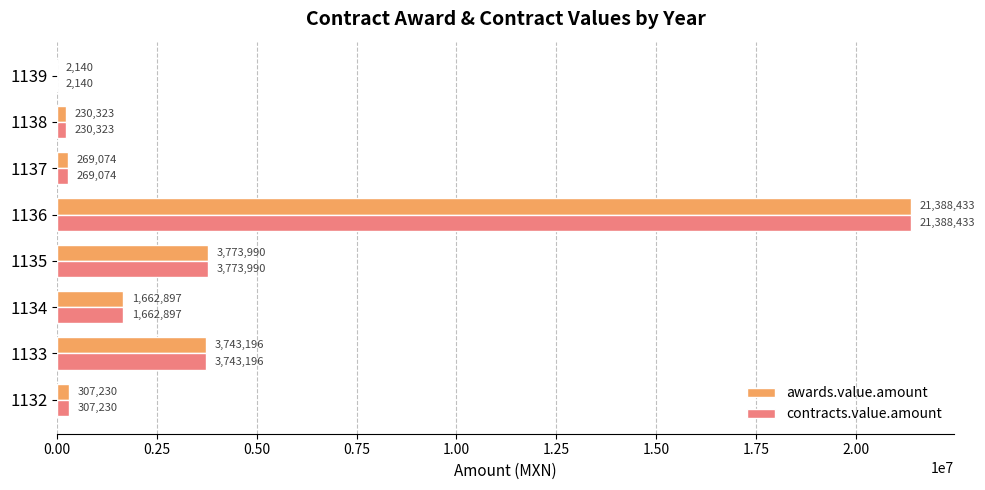

At which category is the sum across all series the highest?

1136